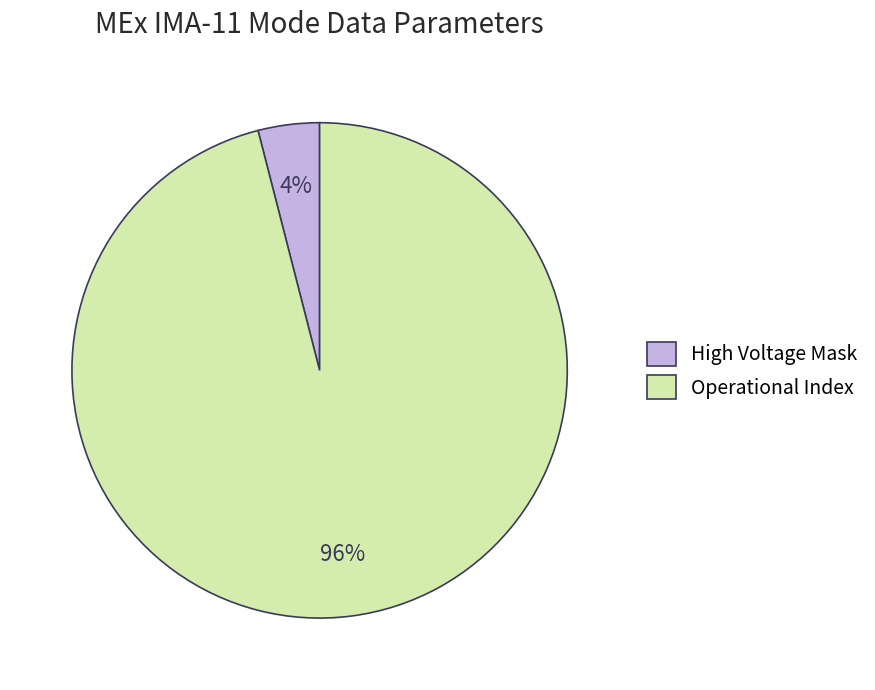

True or false: High Voltage Mask accounts for 4% of the total.

True